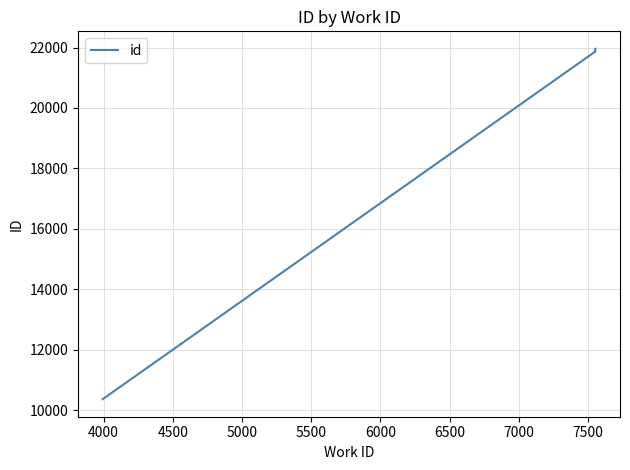

What is the greatest value displayed?

21956